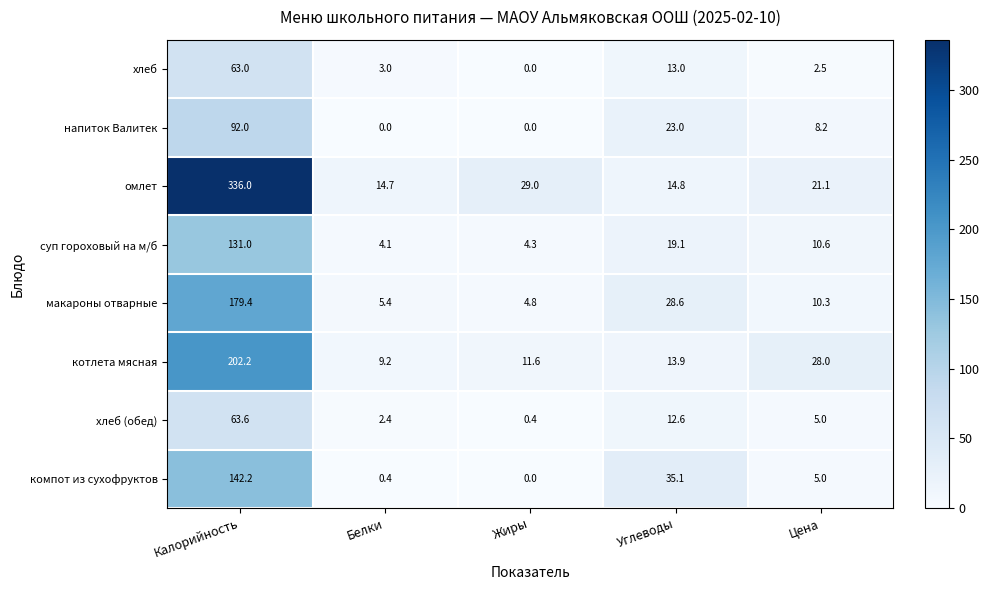

What is the spread (max minus min) of values at Углеводы?

22.5